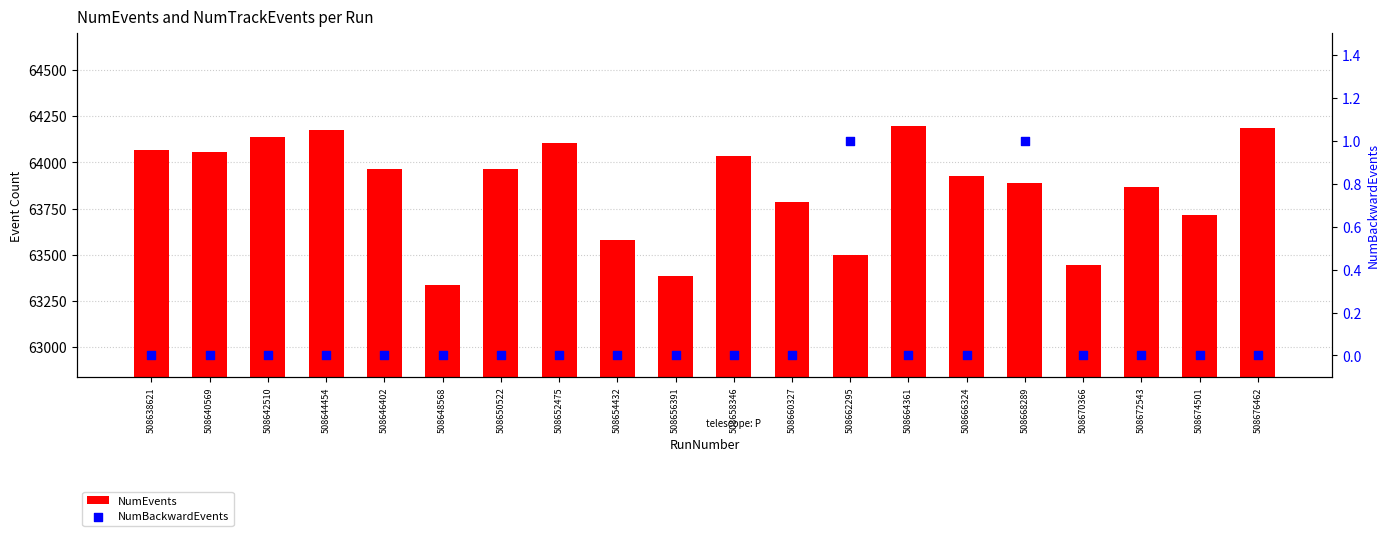

What is the total value across all series at 508674501?

63717